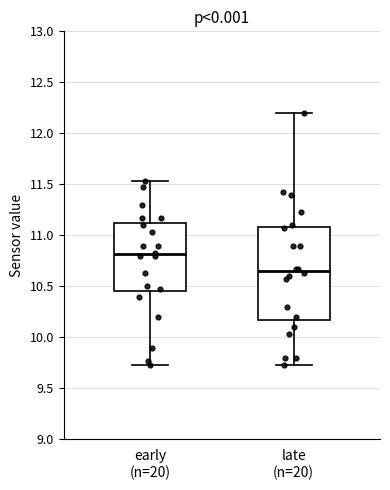

Reading left to right, read every box against the y-axis: the position of its median line, the range the box covers, and the ends of its whiskers. The values are not printed on the chart, so give them approximately, as read against the axis.

early (n=20): median 10.80, box 10.45 to 11.10, whiskers 9.75 to 11.55
late (n=20): median 10.65, box 10.20 to 11.10, whiskers 9.75 to 12.20